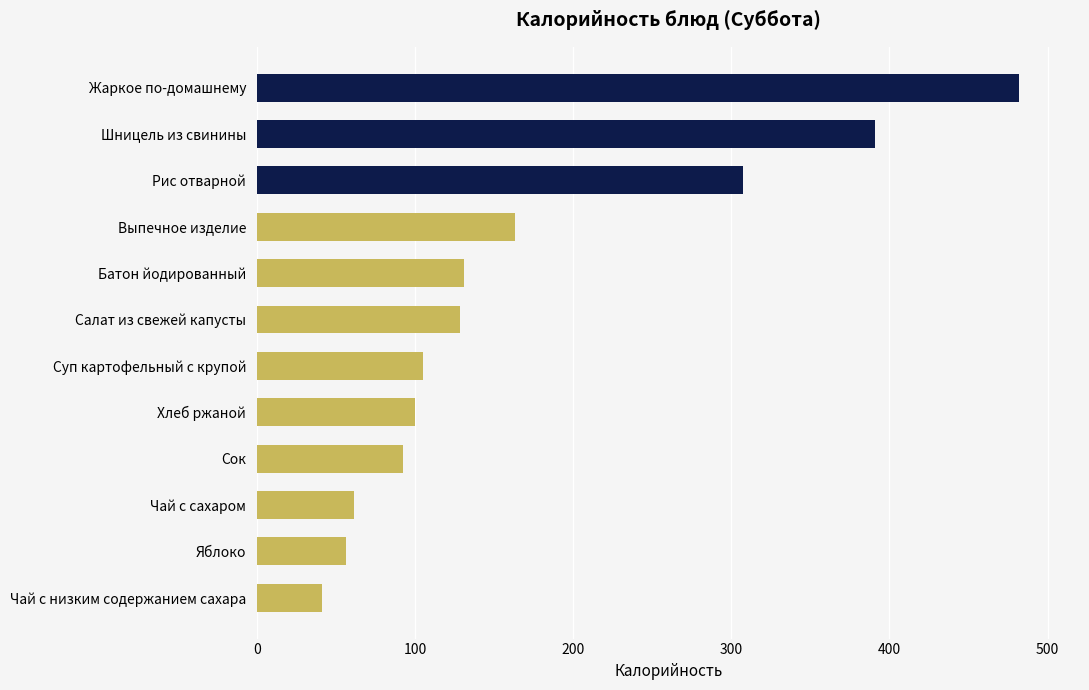

What is the value of the 12th bar from the top?

41